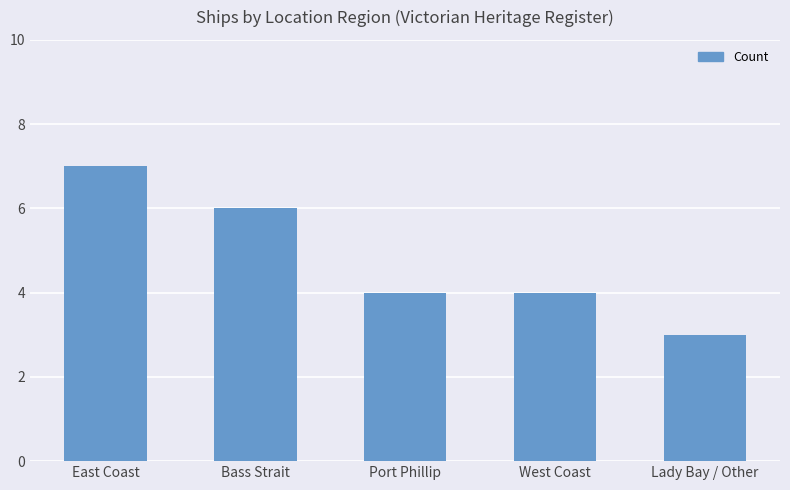

Count the values in the range 4 to 6.

3